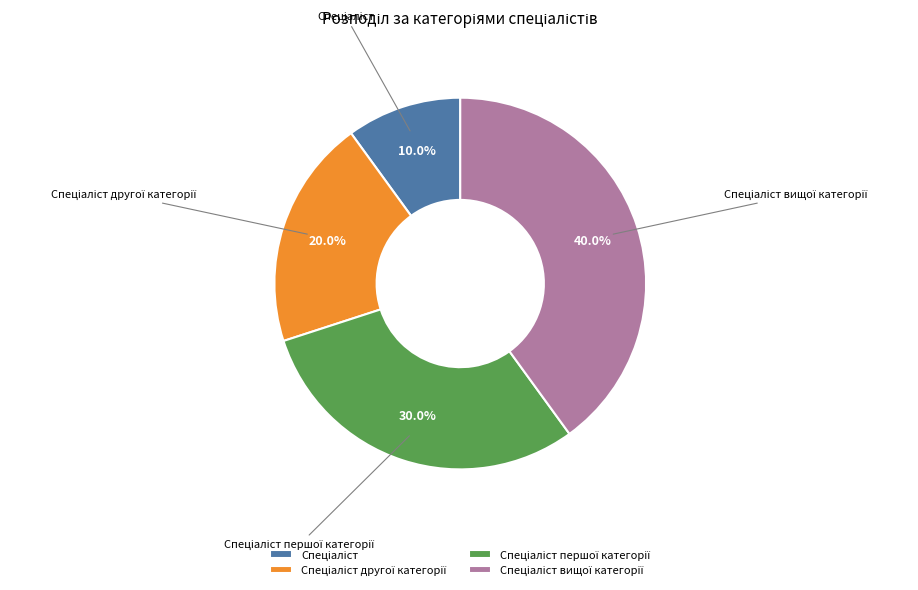

Does any single category account for the majority?

No